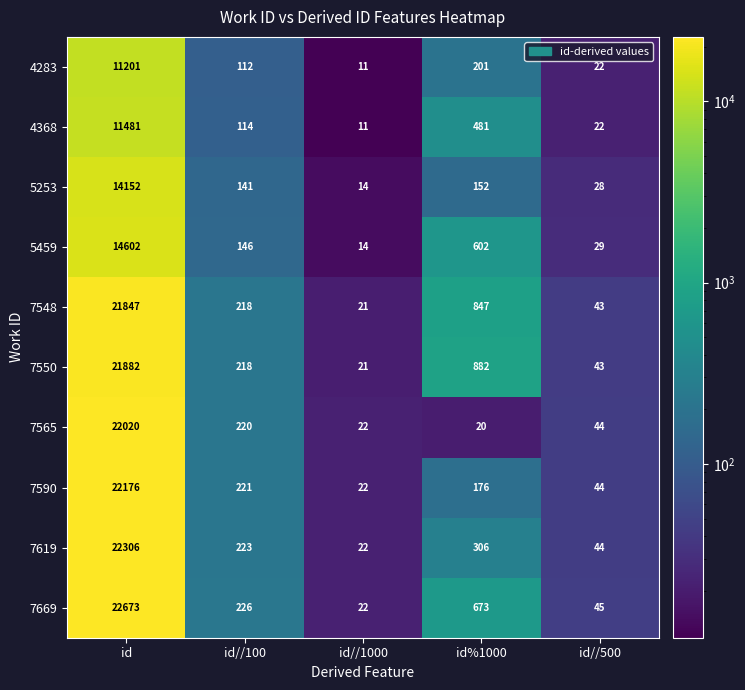

What is the maximum value for 7550?

21882